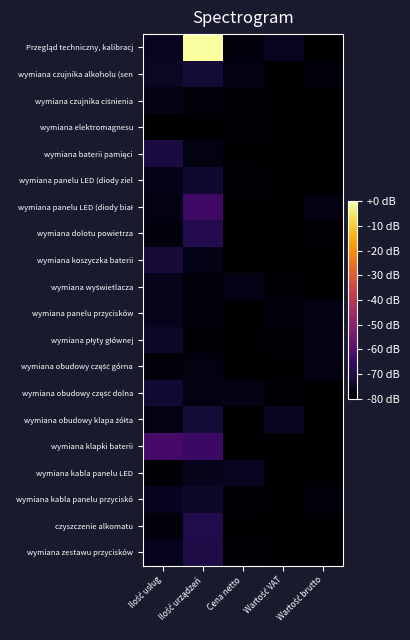

Which series has the largest range (max minus min)?

Przegląd techniczny, kalibracj